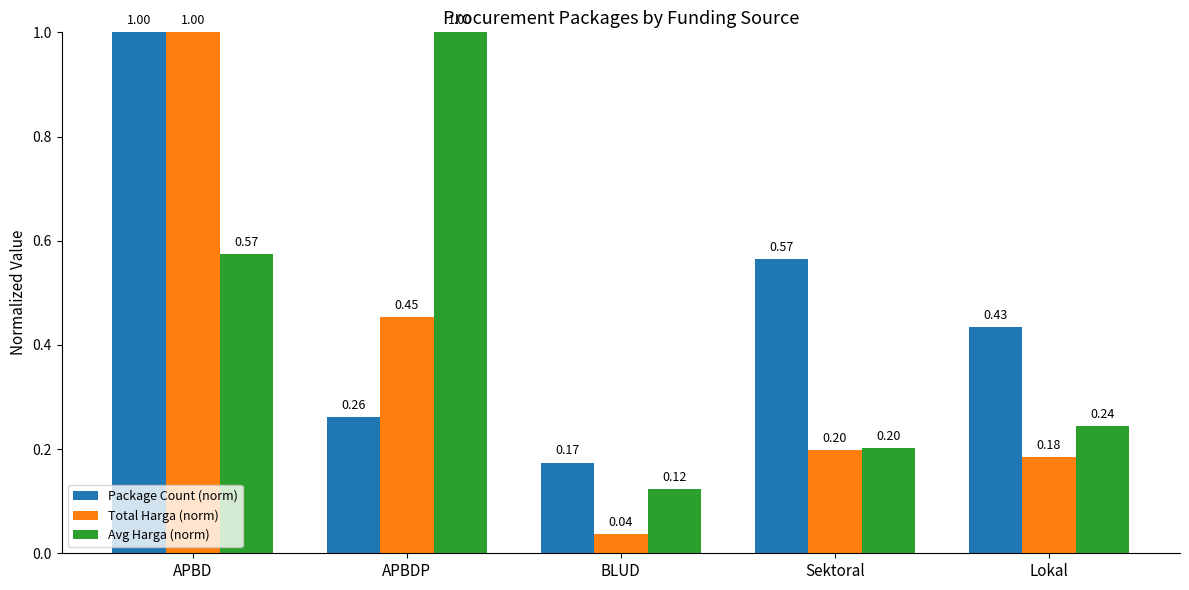

What is the sum of all Package Count (norm) values?

2.4